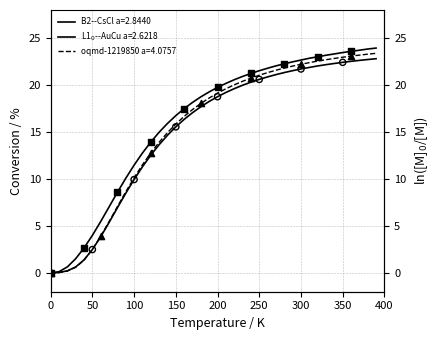

Which series reaches the maximum Y coordinate?

B2--CsCl a=2.8440